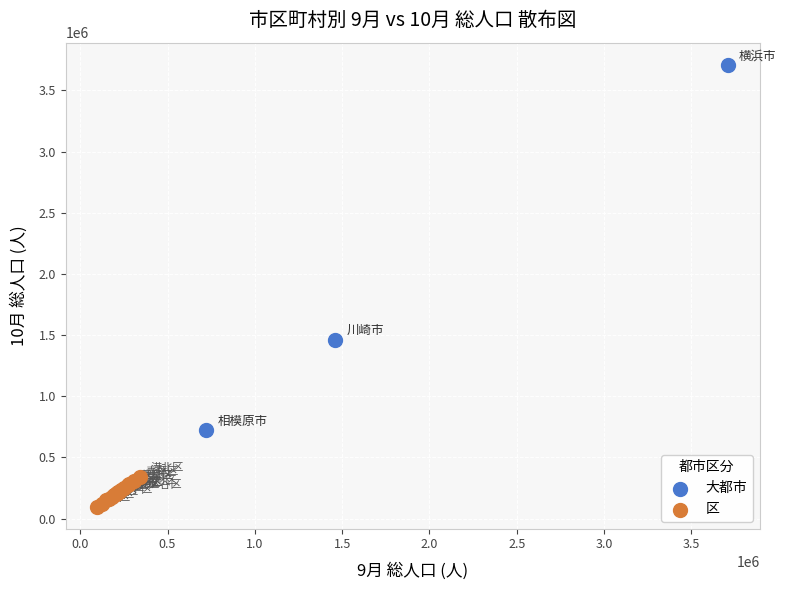

Which series has the largest Y range (max minus min)?

大都市